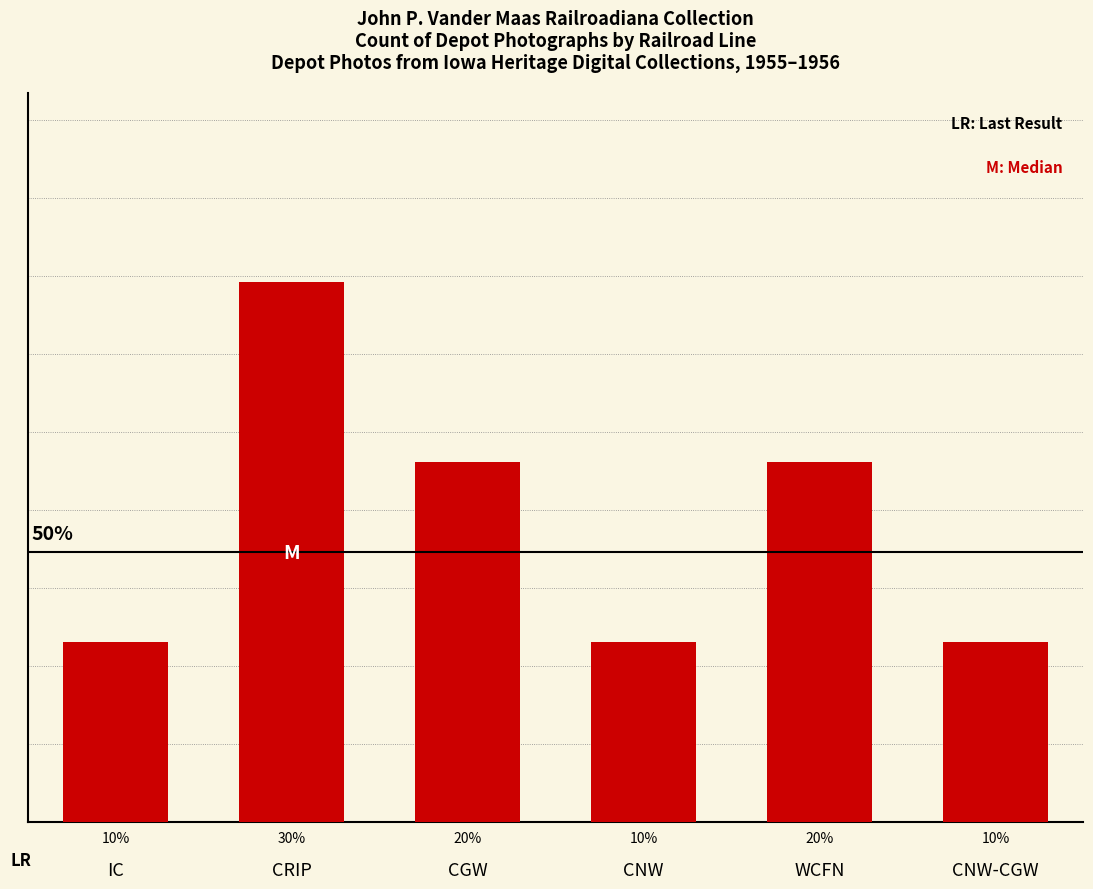

What is the value of the 5th bar from the left?

0.2